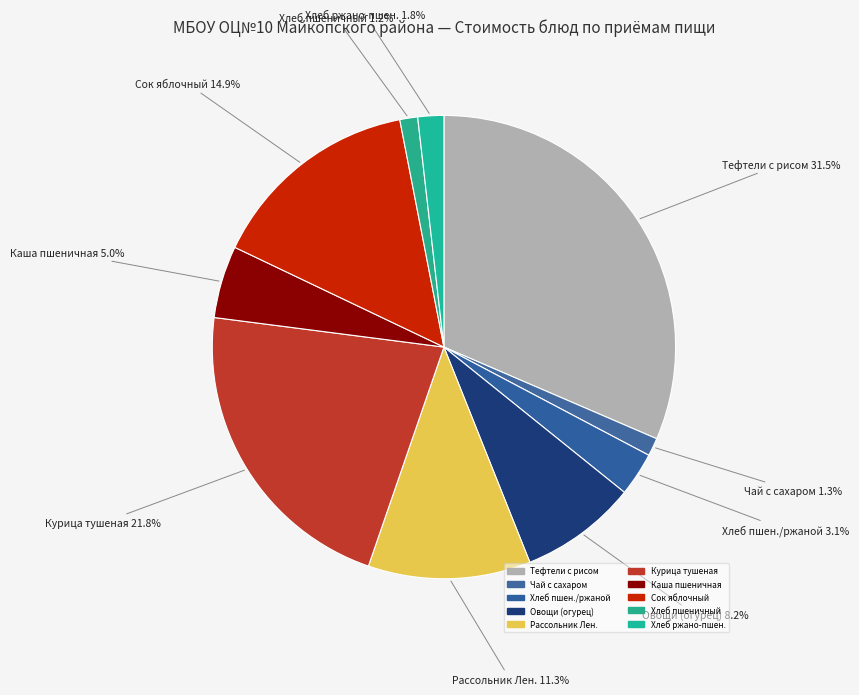

Count the number of slices in the pie.

10